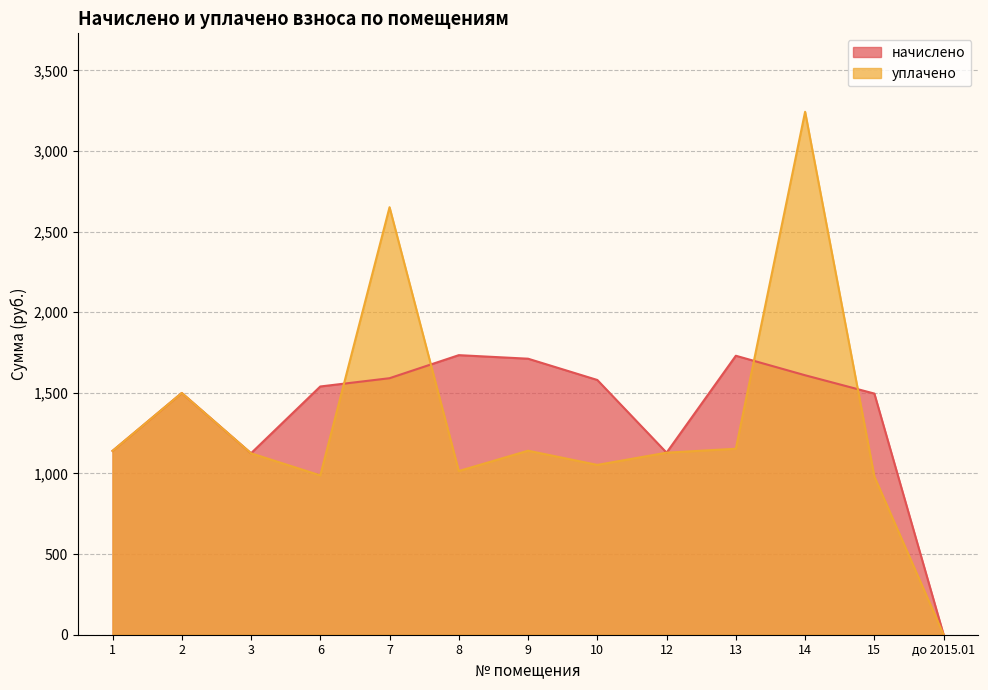

Reading right to left, extract all data points from this chart.

начислено: до 2015.01=0.0	15=1495.7	14=1609.4	13=1730.3	12=1129.1	10=1580.0	9=1712.0	8=1734.0	7=1591.0	6=1539.7	3=1125.5	2=1499.4	1=1140.1
уплачено: до 2015.01=0.0	15=981.4	14=3243.6	13=1153.6	12=1129.1	10=1053.4	9=1141.3	8=1015.3	7=2651.8	6=988.2	3=1125.5	2=1499.4	1=1140.1